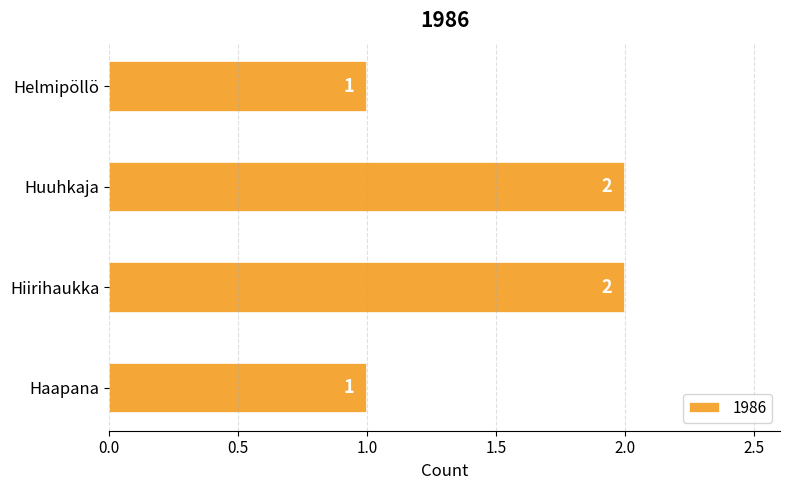

Reading bottom to top, list all the values displayed in this chart.

1	2	2	1